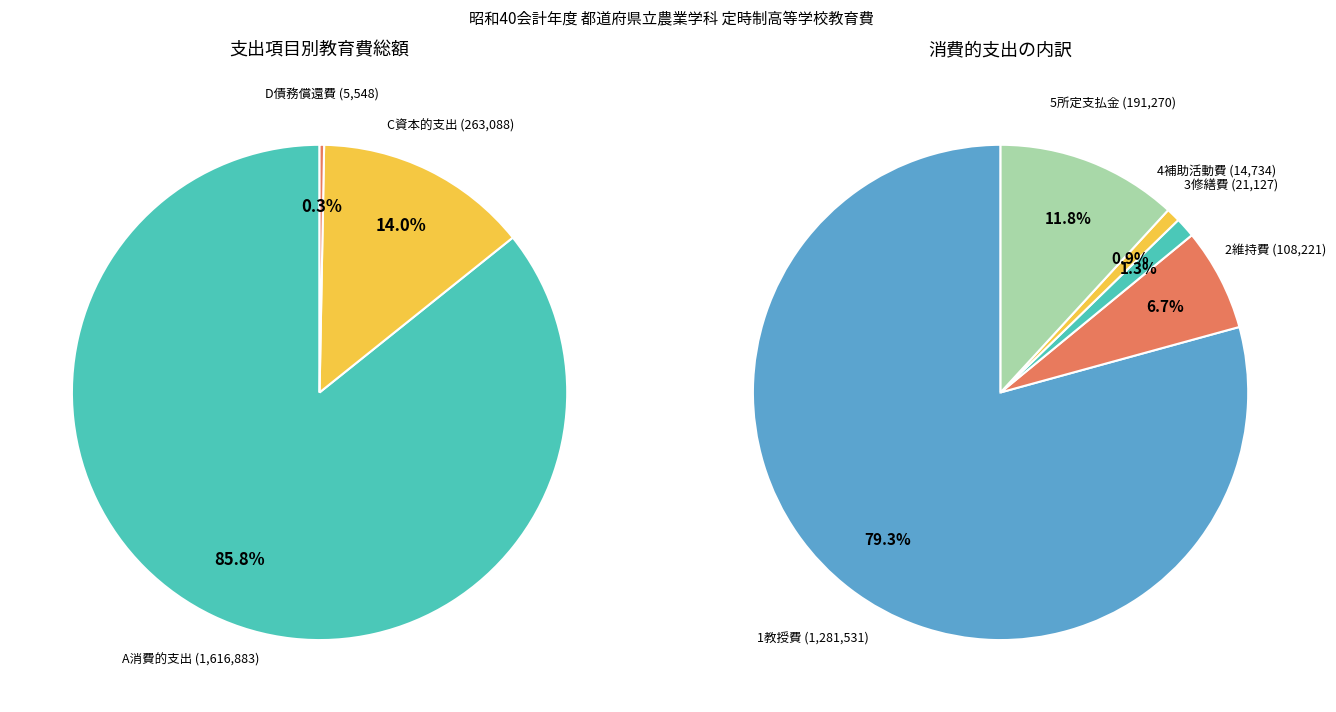

What is the ratio of the value at A消費的支出 to the value at 学校教育費総額?

0.9